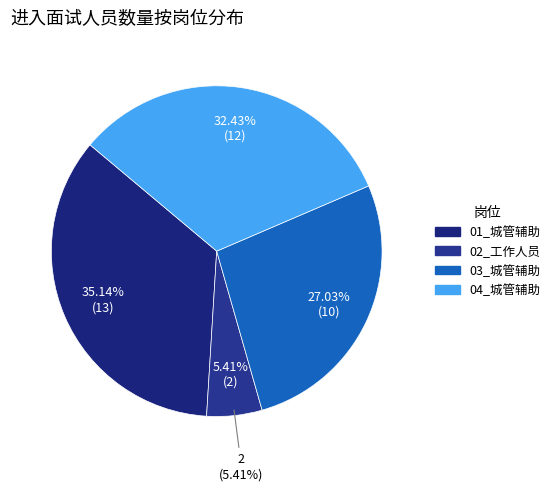

How many segments does this pie chart have?

4